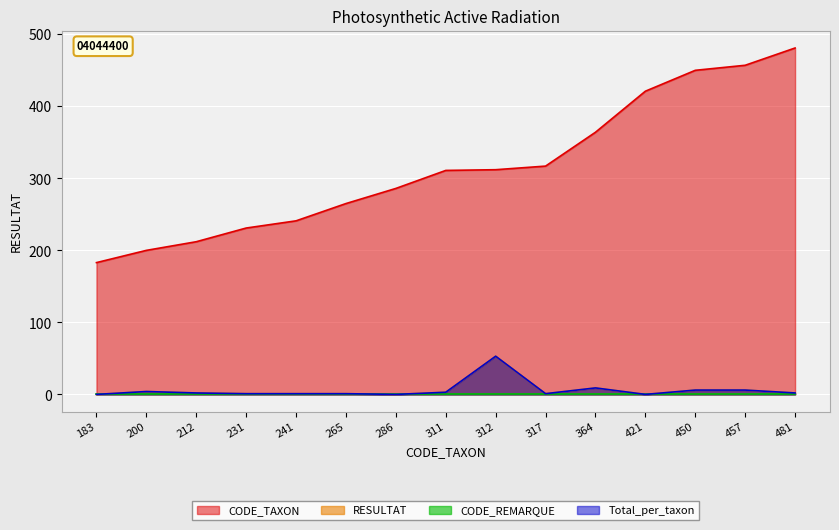

Where is the first local minimum for Total_per_taxon?

286